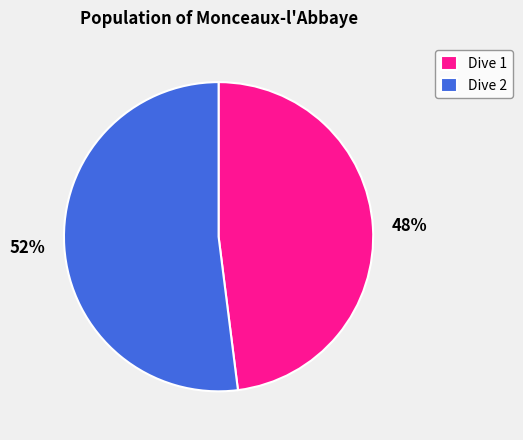

Is Dive 2 the majority of the pie?

Yes